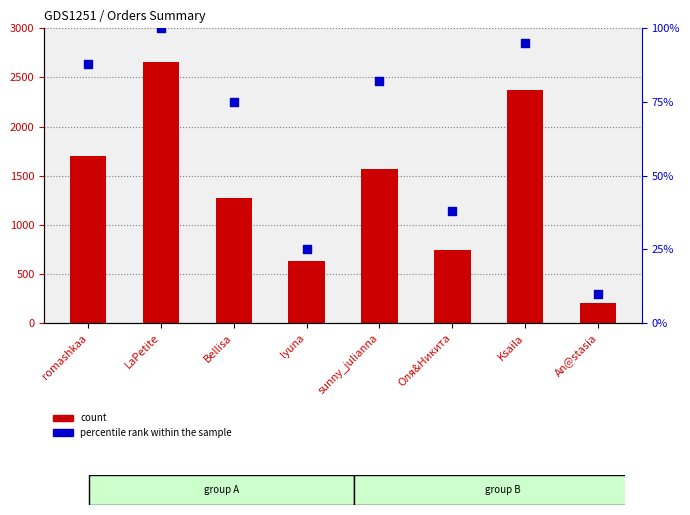

At which category is the sum across all series the highest?

LaPetite